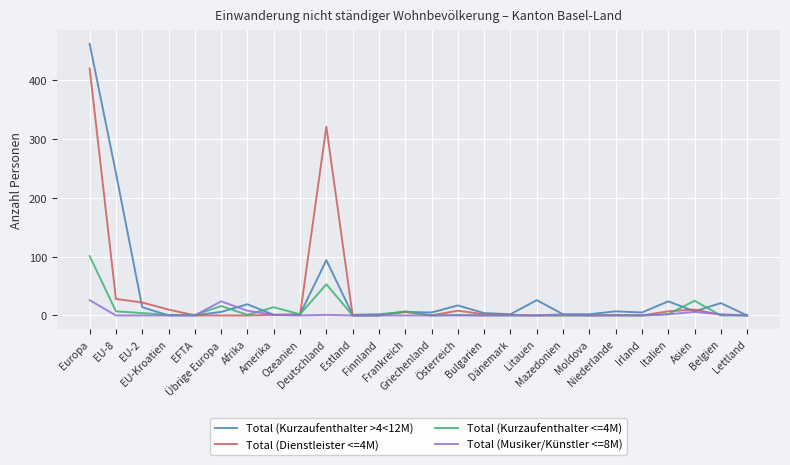

What is the average value of the Total (Kurzaufenthalter >4<12M) series?

37